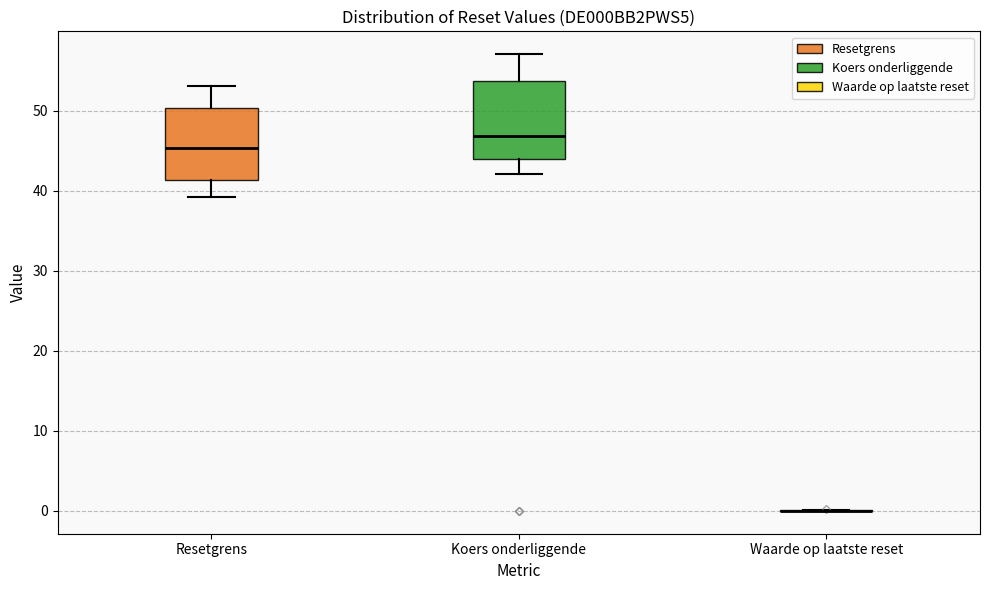

Reading left to right, transcribe this box plot: for each box, give where its median line is, the range the box spans, and where its two whiskers end, as read against the y-axis. The values are not printed on the chart, so give them approximately, as read against the axis.

Resetgrens: median 45, box 41 to 50, whiskers 39 to 53
Koers onderliggende: median 47, box 44 to 54, whiskers 42 to 57
Waarde op laatste reset: box collapsed to a line at 0, whiskers 0 to 0